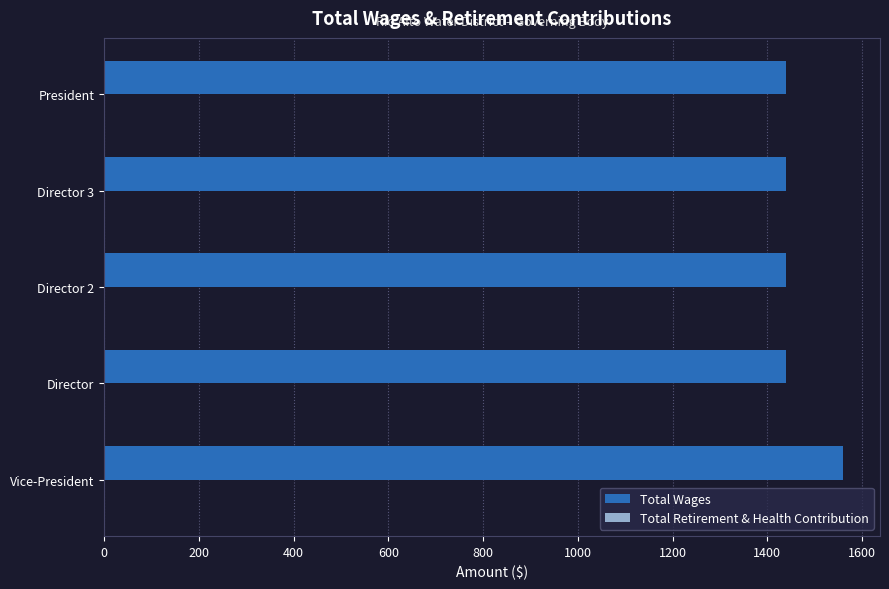

Is it true that the value at Vice-President is 1560?

True